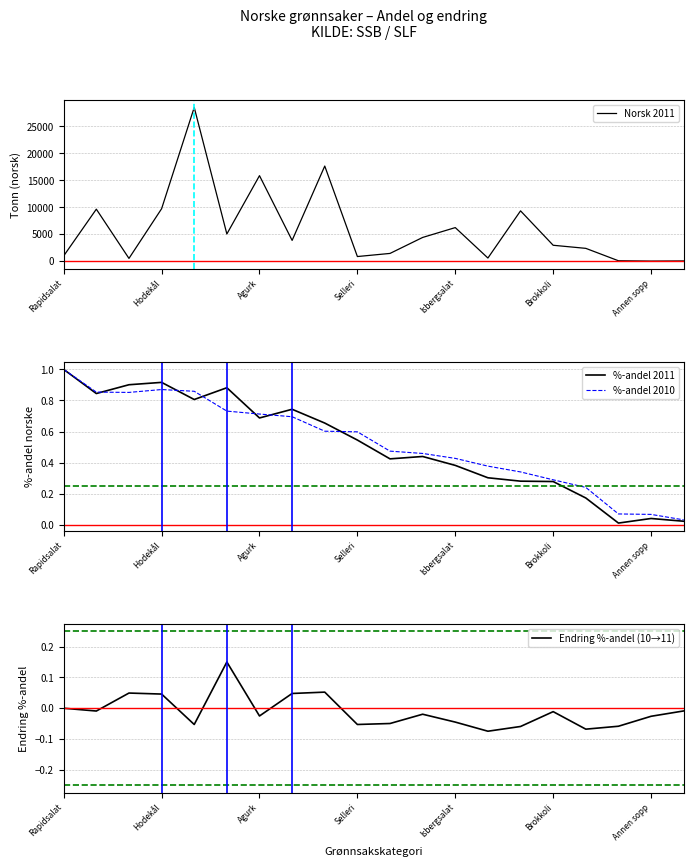

What is the highest value of the Norsk 2011 series?

28530.1